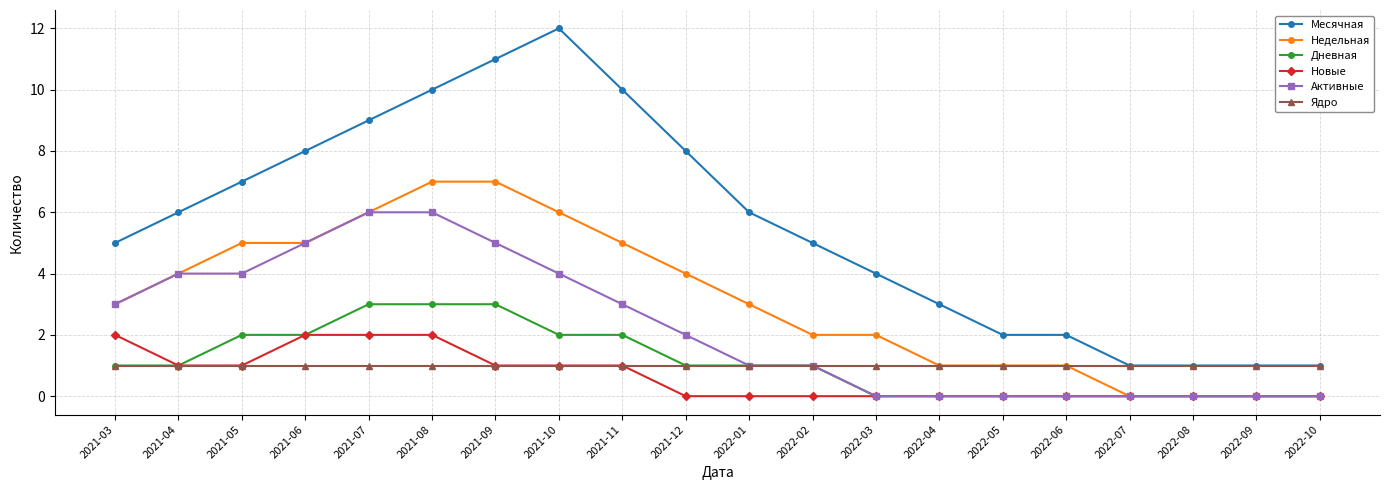

What is the spread (max minus min) of values at 2021-06?

7